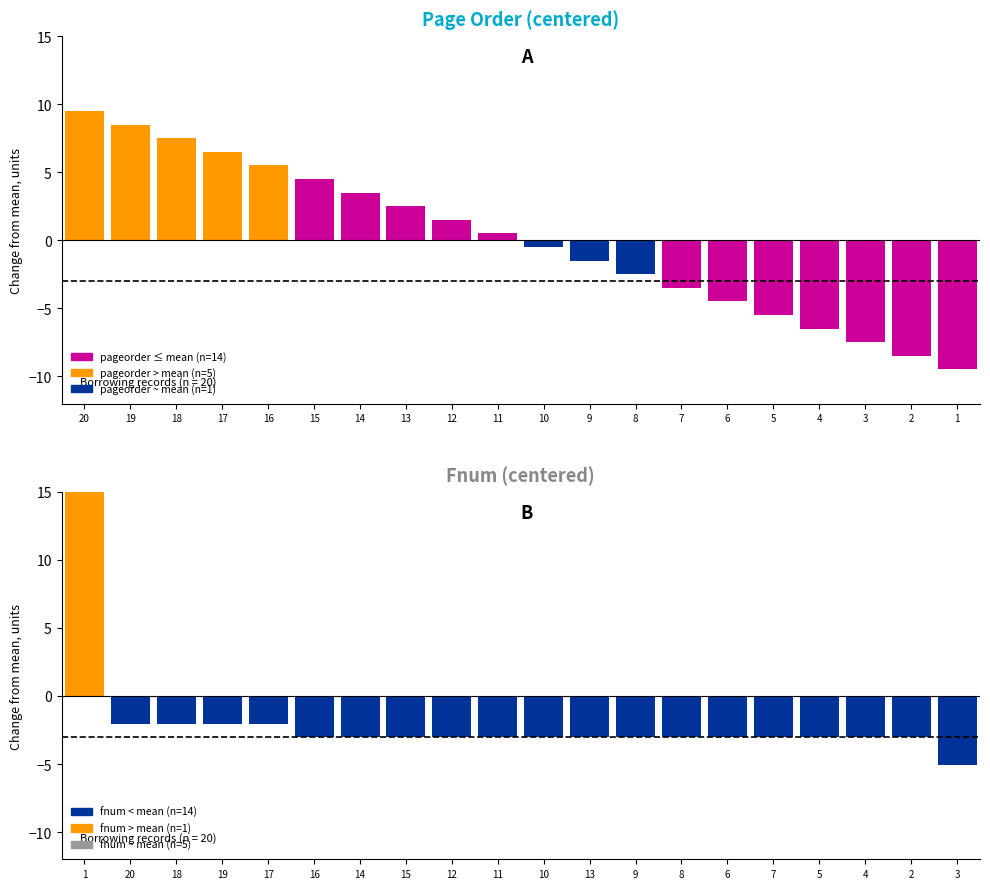

At 10, list the series in order from smallest to largest.

fnum, pageorder